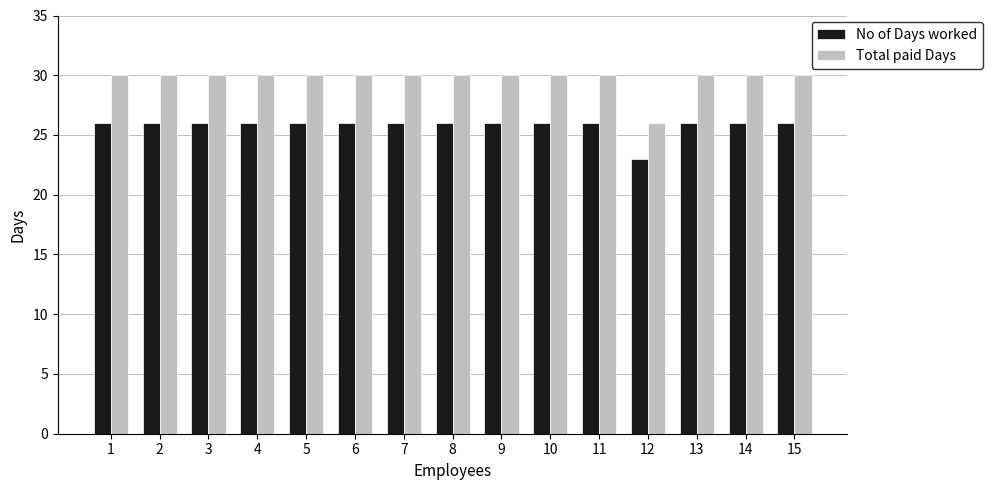

The Total paid Days series shows 30 at 5. True or false?

True